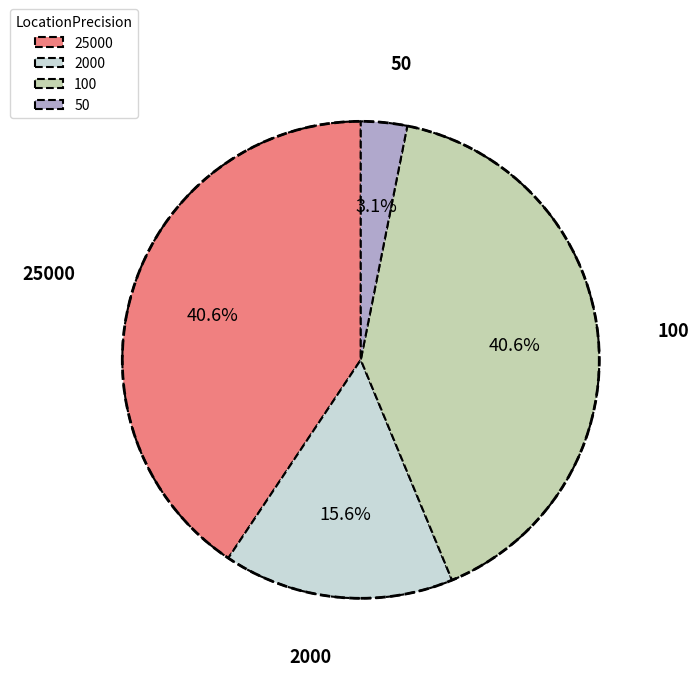

The 25000 slice represents 46% of the pie. True or false?

False